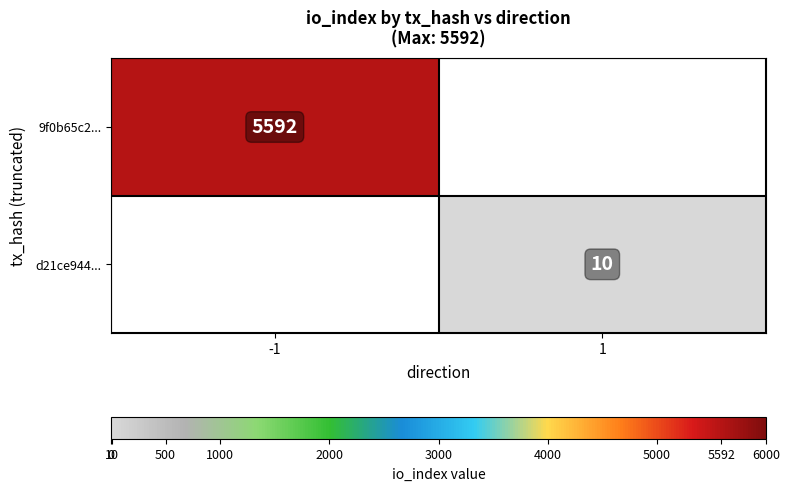

The value of 9f0b65c2... at -1 is 7917.0. True or false?

False